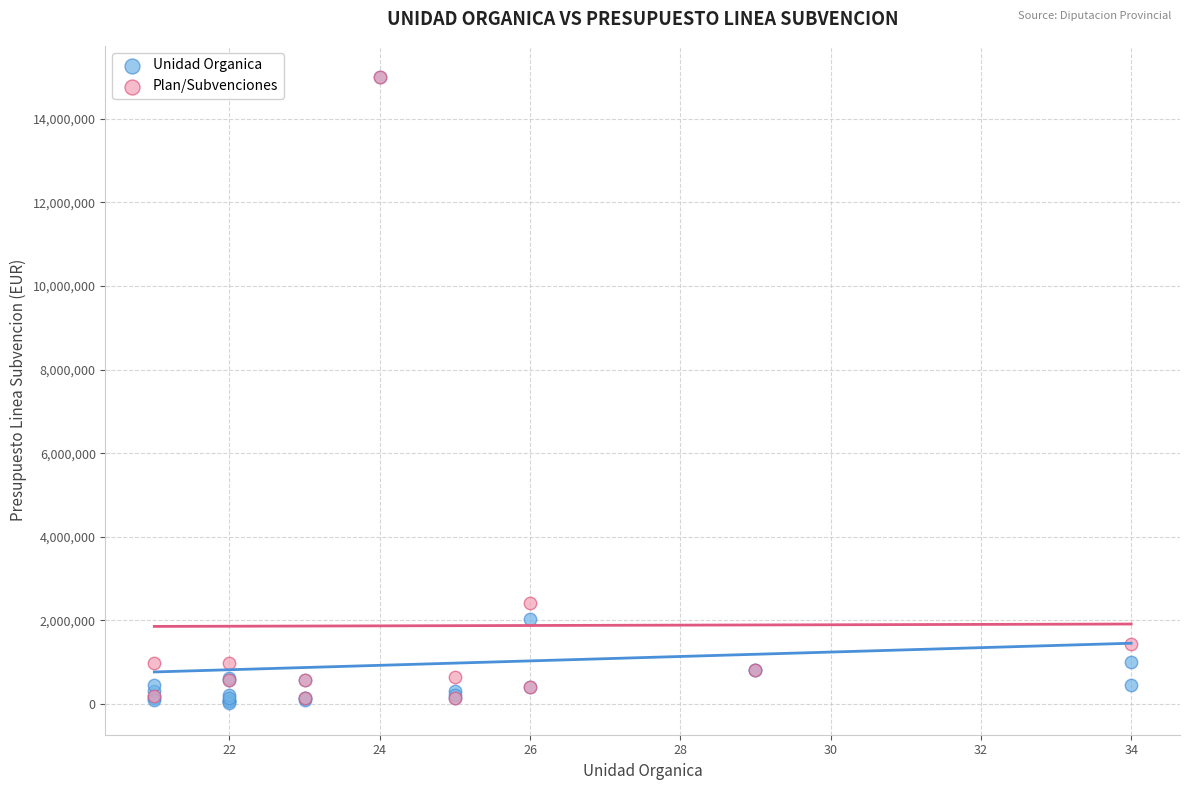

What are all the series names shown in the legend?

Unidad Organica, Plan/Subvenciones